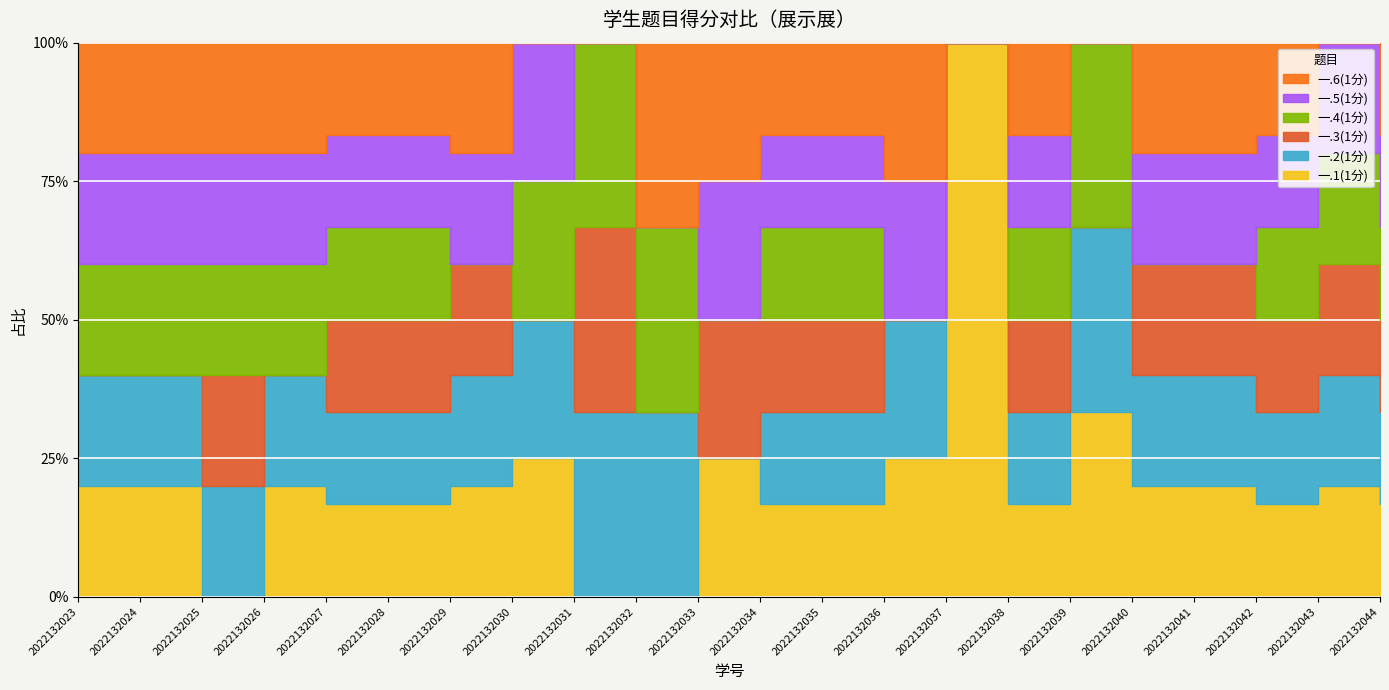

What are all the series names shown in the legend?

一.1(1分), 一.2(1分), 一.3(1分), 一.4(1分), 一.5(1分), 一.6(1分)